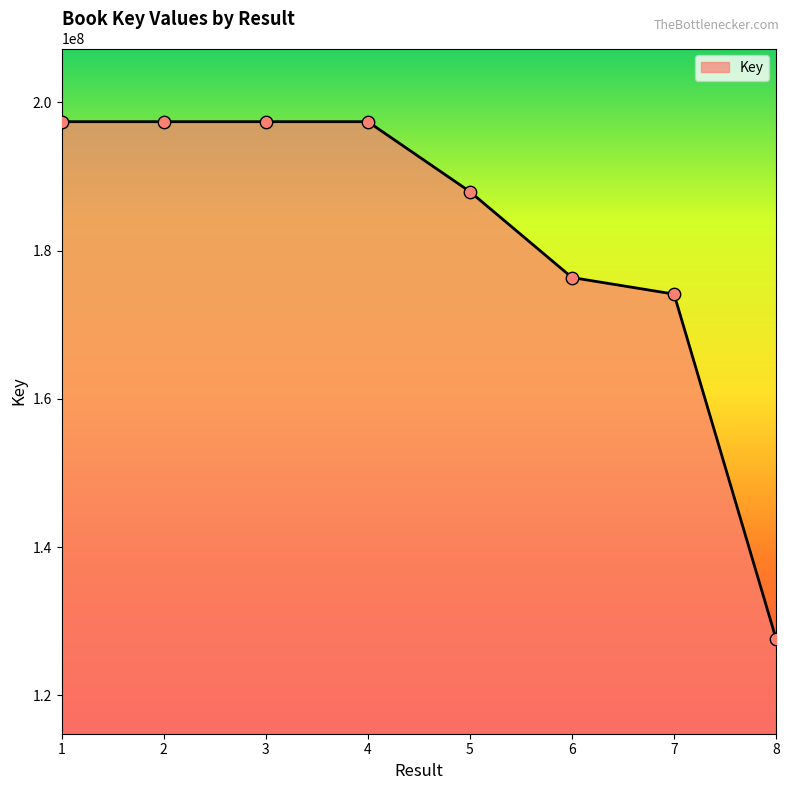

Between 7 and 4, which is larger?

4